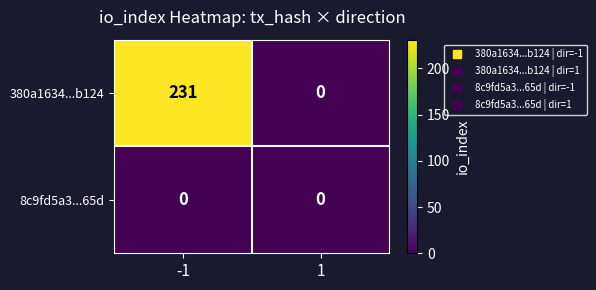

Reading left to right, extract all data points from this chart.

380a1634...b124: -1=231	1=0
8c9fd5a3...65d: -1=0	1=0